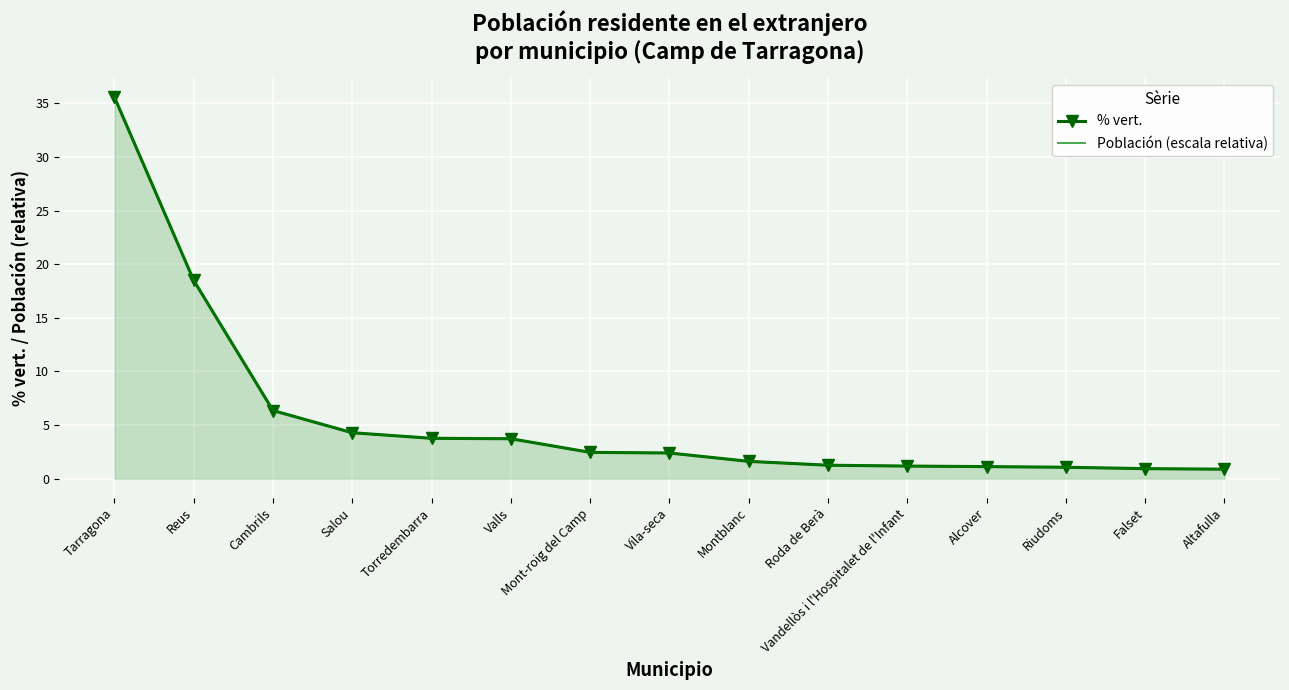

What is the minimum value shown in the chart?

0.9